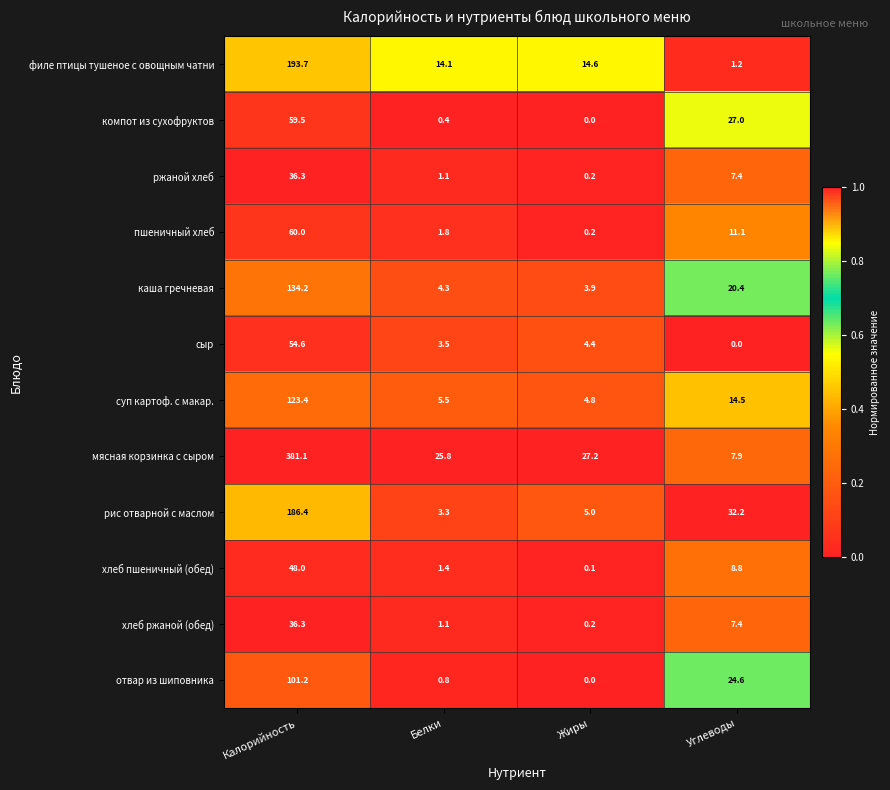

At which category is the sum across all series the highest?

Калорийность